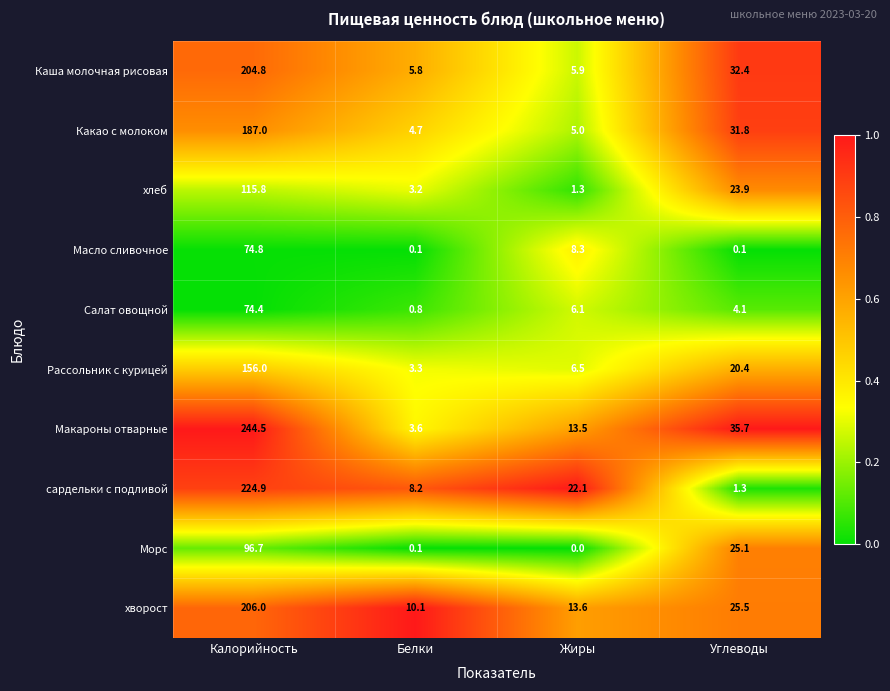

What is the highest value of the Салат овощной series?

74.4